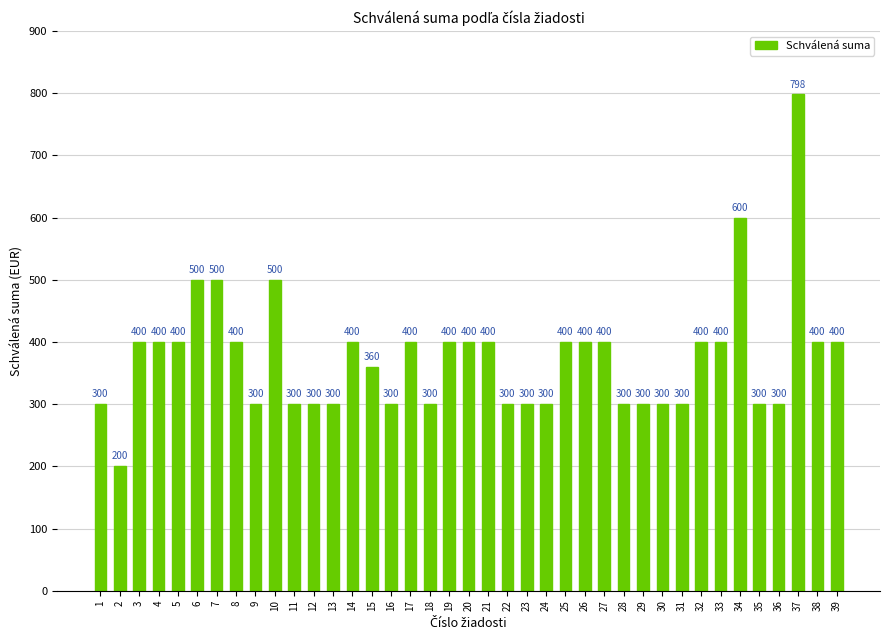

What is the ratio of the value at 3 to the value at 1?

1.3